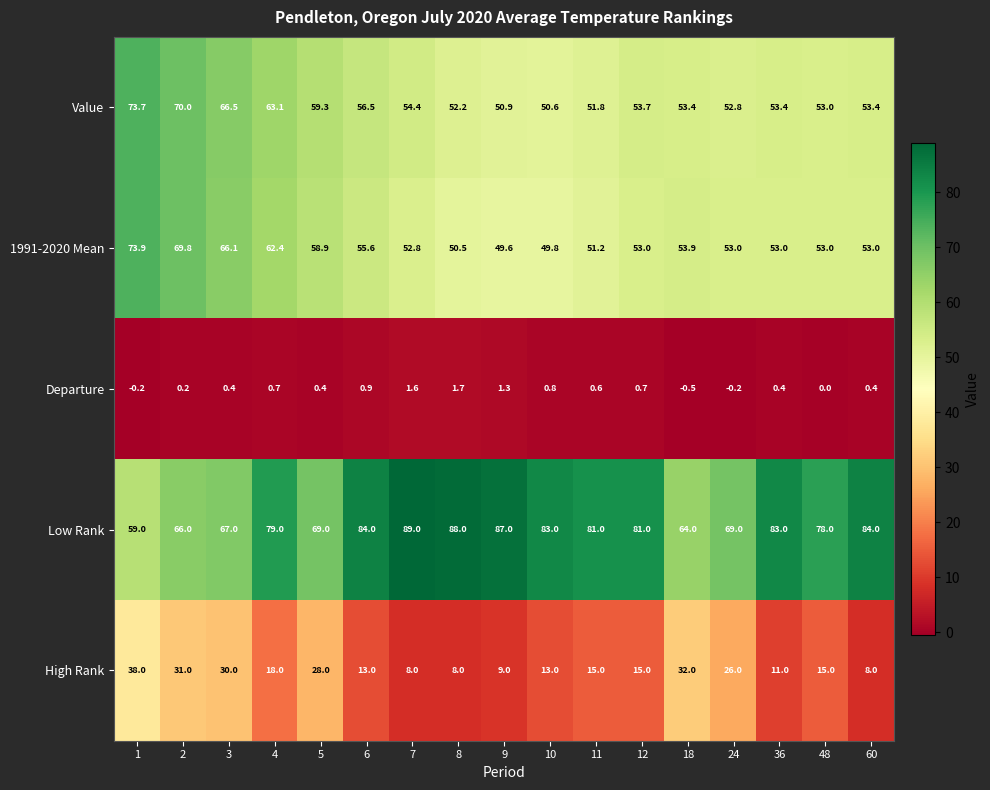

Which series has the largest total across all categories?

Low Rank